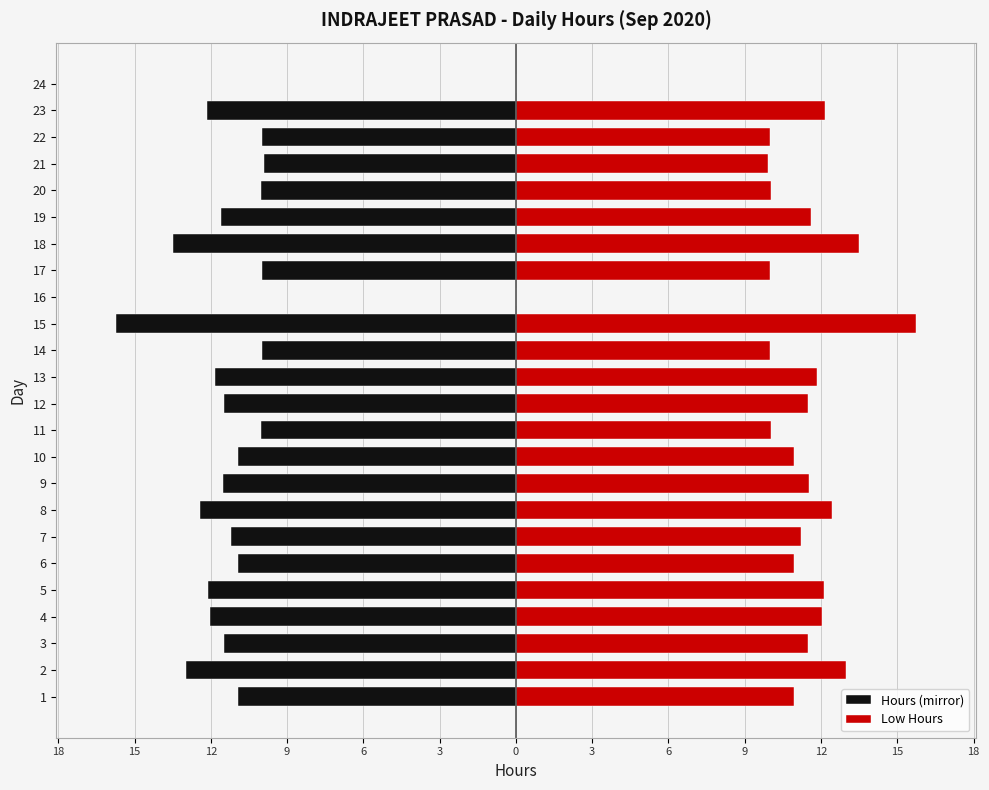

What is the average value of the Hours (mirror) series?

-10.5